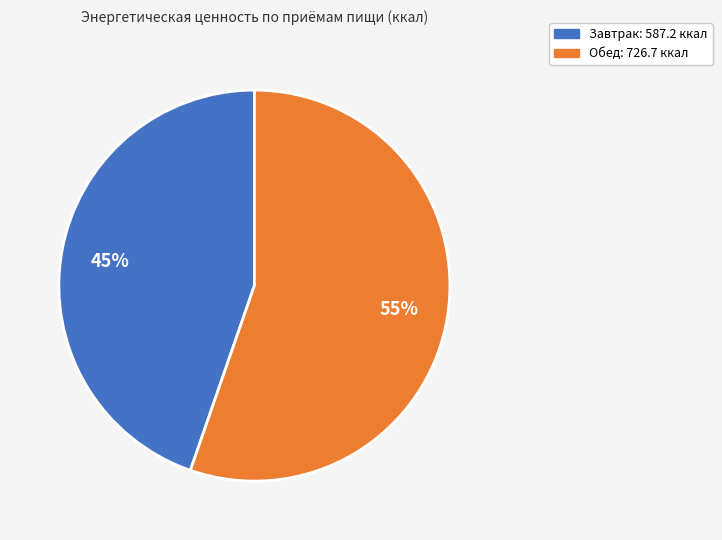

Which category accounts for the majority?

Обед